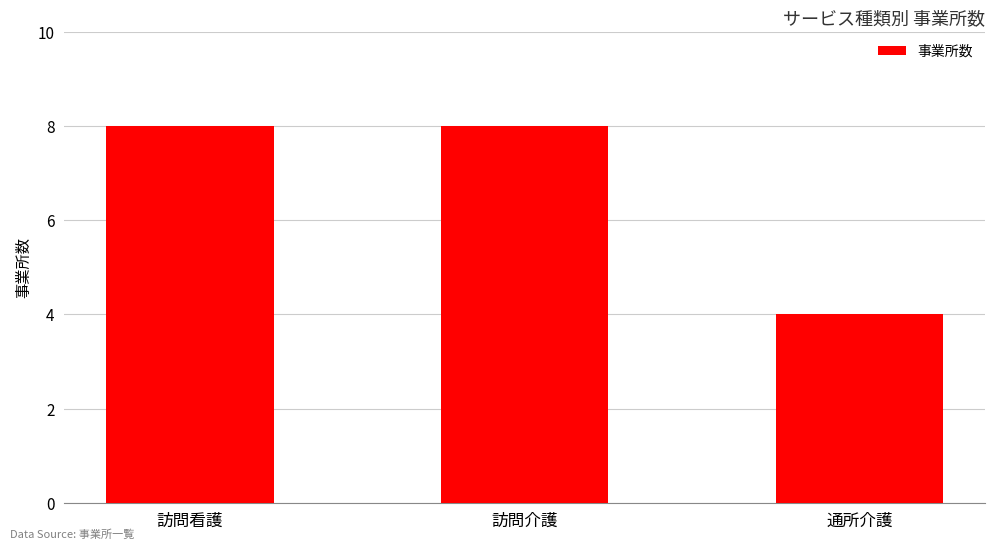

What is the average value?

7